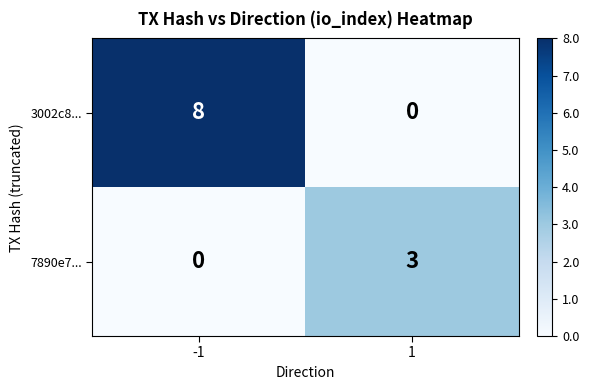

Read the 7890e7... value at 1.

3